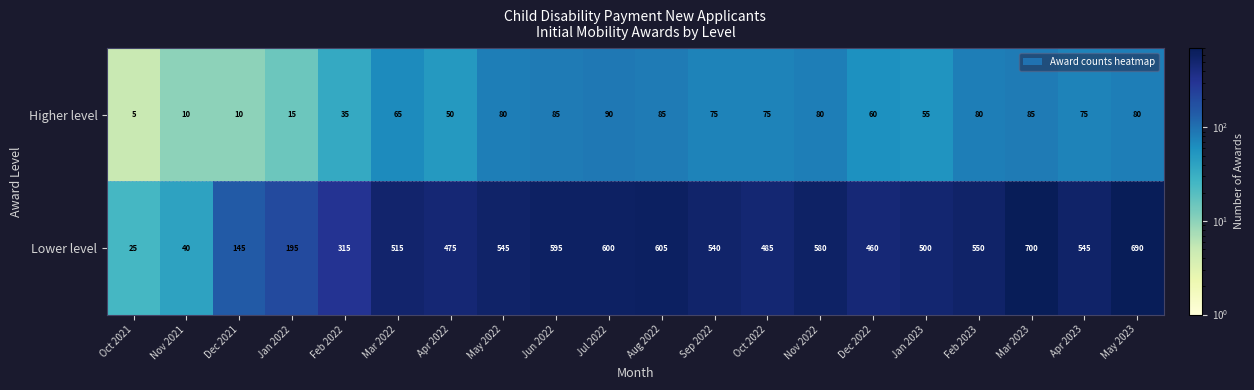

At how many categories does at least one series exceed 280?

16